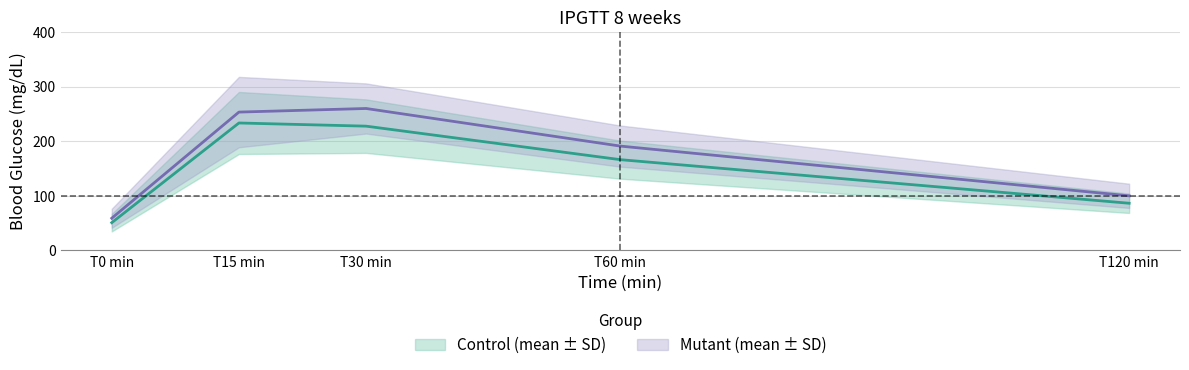

Between T30 min and T120 min, which is larger?

T30 min